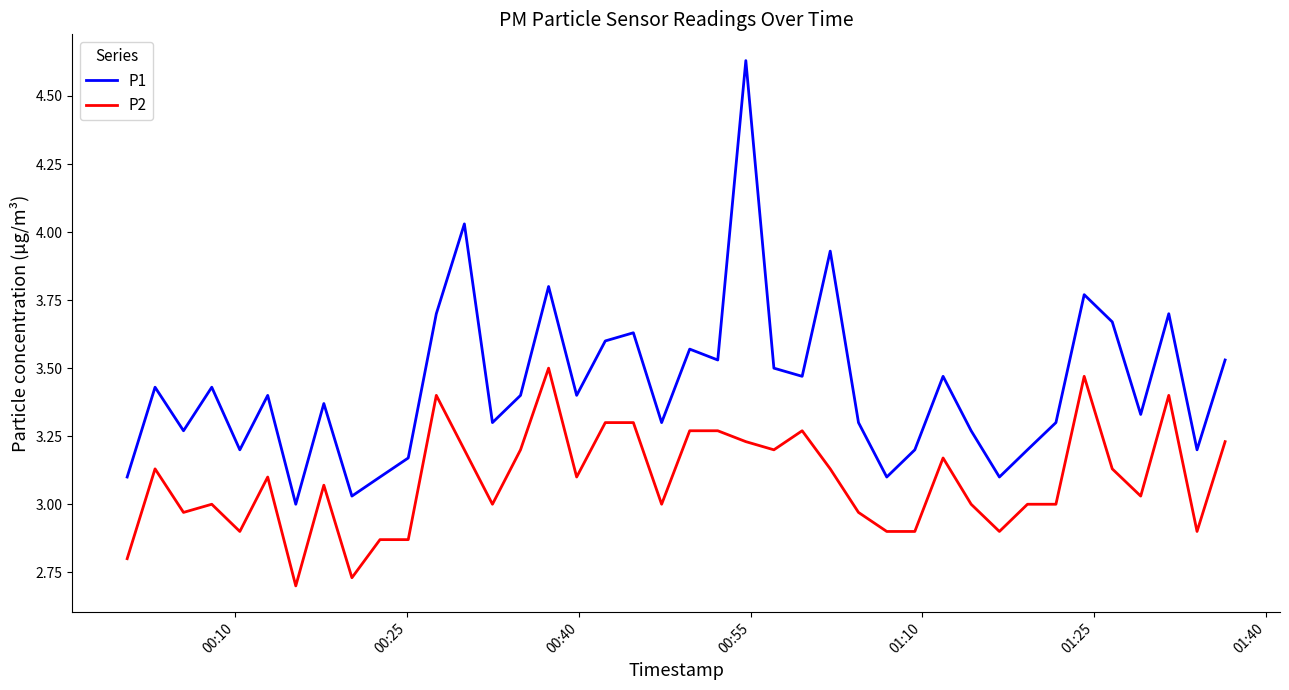

Which series has the largest total across all categories?

P1